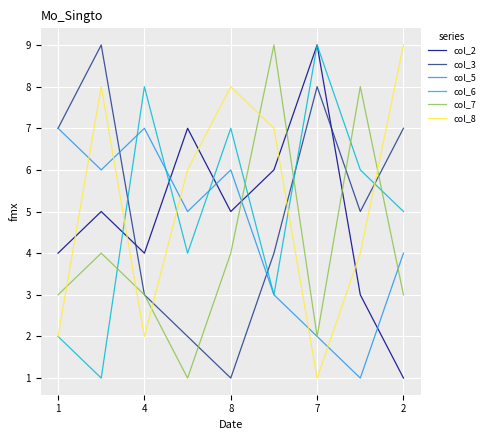

After their last crossing, which series has the higher values: col_8 or col_3?

col_8